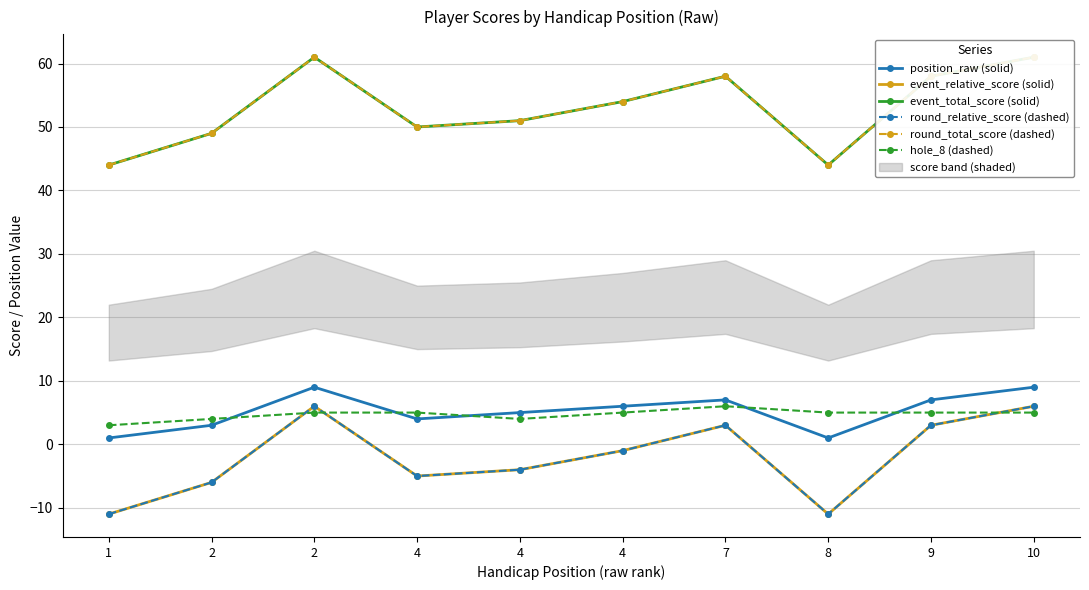

Where is the first local minimum for hole_8 (dashed)?

4